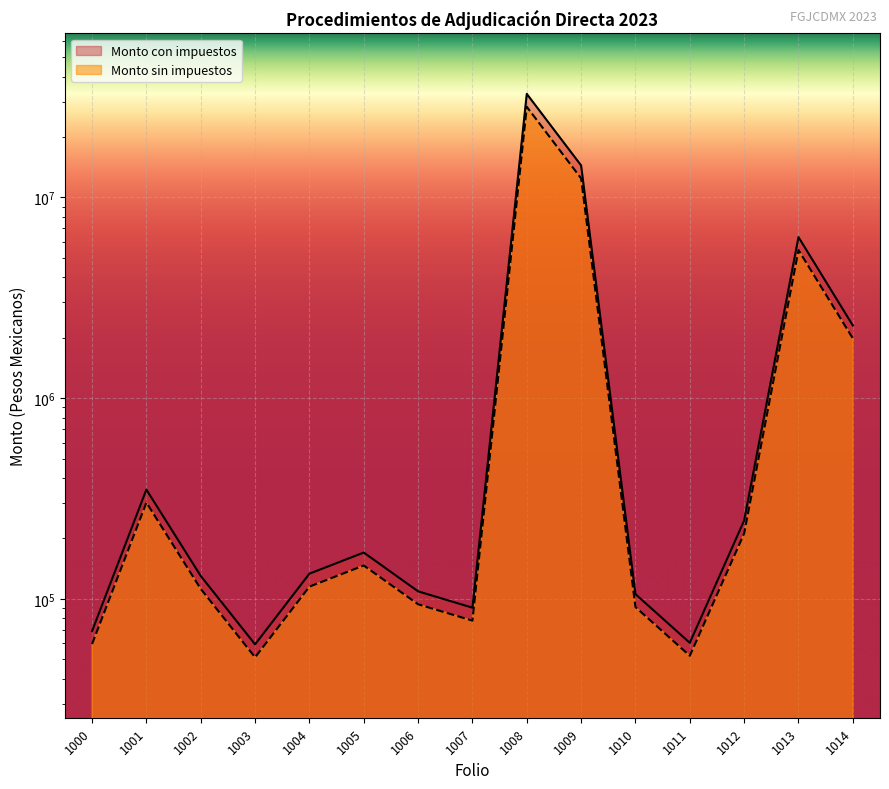

Where does the Monto sin impuestos series first go above 133400?

1001